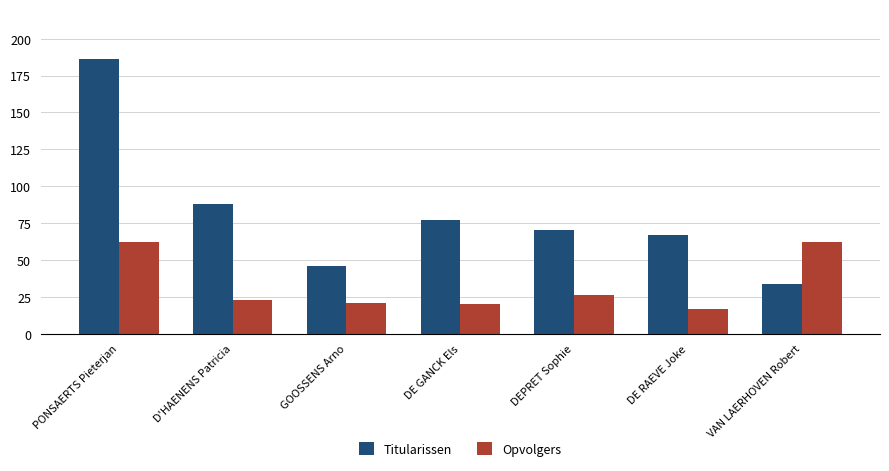

What is the maximum value shown in the chart?

186